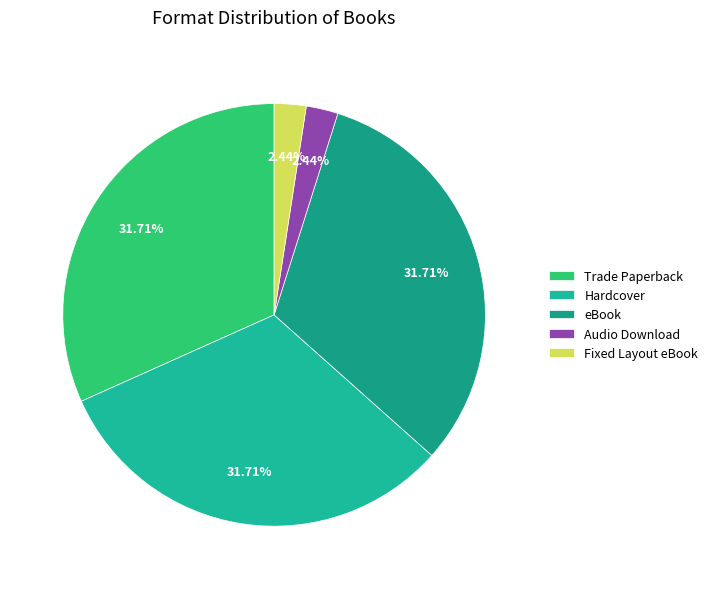

Rank the categories by value from lowest to highest.

Audio Download, Fixed Layout eBook, Trade Paperback, Hardcover, eBook